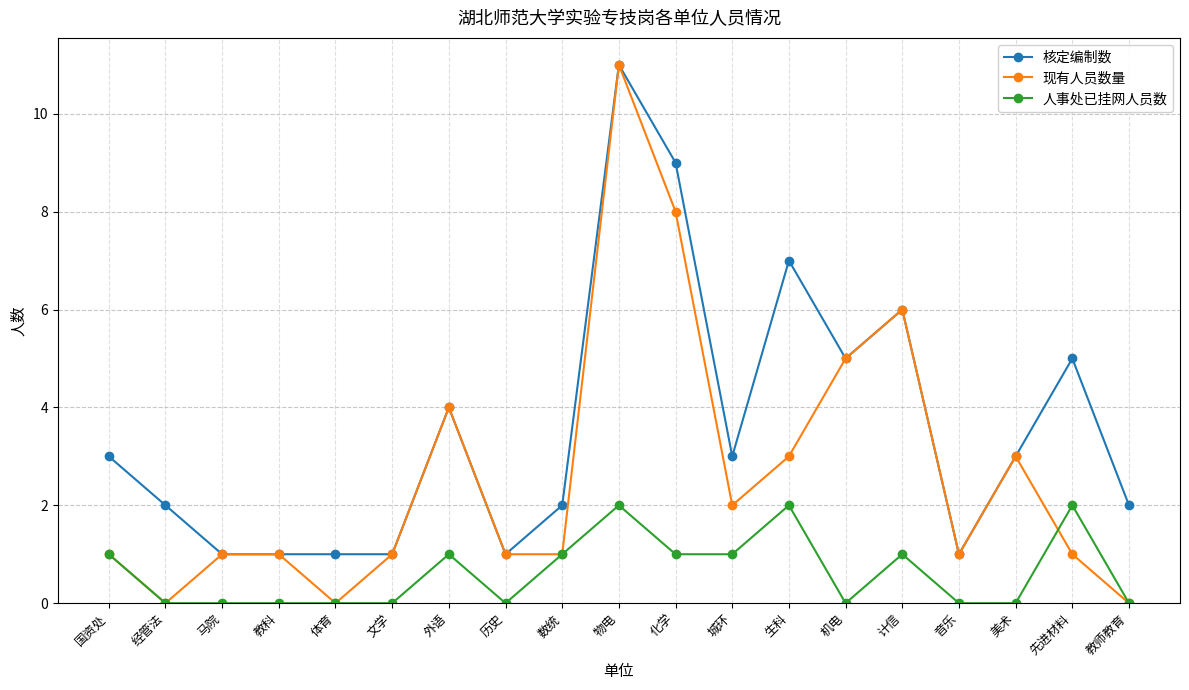

Which series has the largest total across all categories?

核定编制数